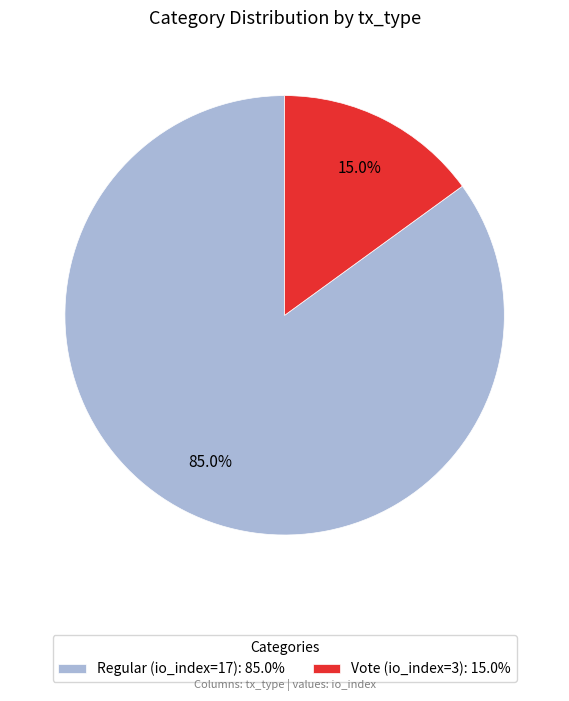

Approximately how many times larger is the value at Regular (io_index=17): 85.0% compared to Vote (io_index=3): 15.0%?

5.7